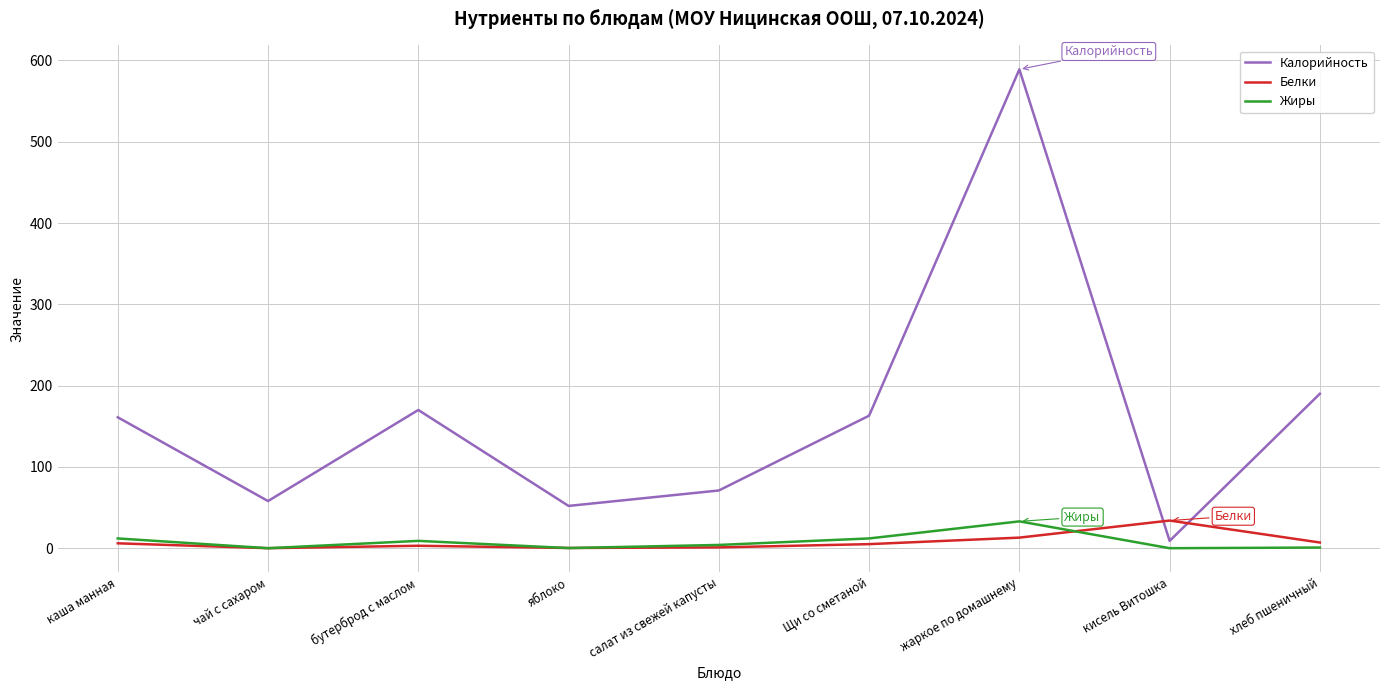

Which series has the largest total across all categories?

Калорийность